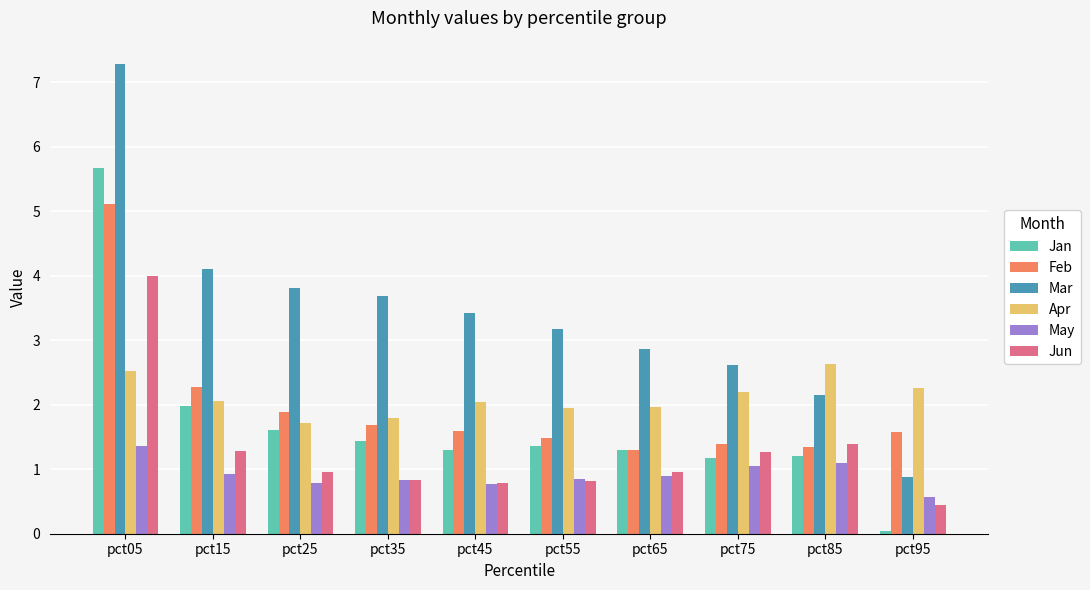

The Jun series shows 1.4 at pct85. True or false?

True